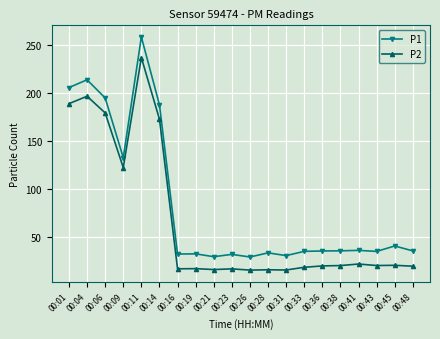

True or false: P1 has a value of 40.2 at 00:45.

True